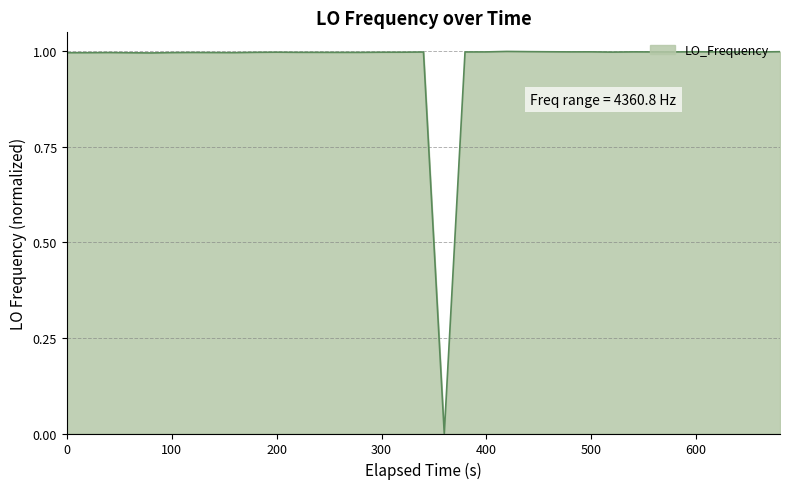

What is the difference between the maximum and minimum values?

1.0